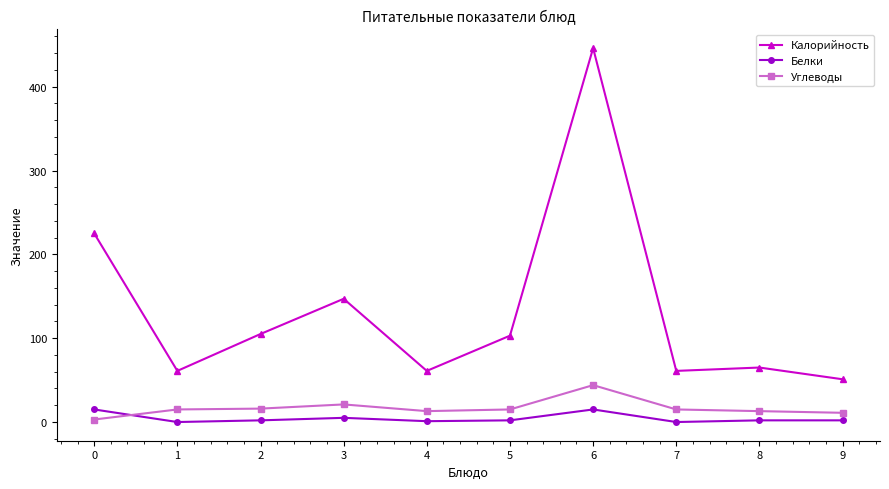

What is the difference between the maximum and minimum values in the Калорийность series?

395